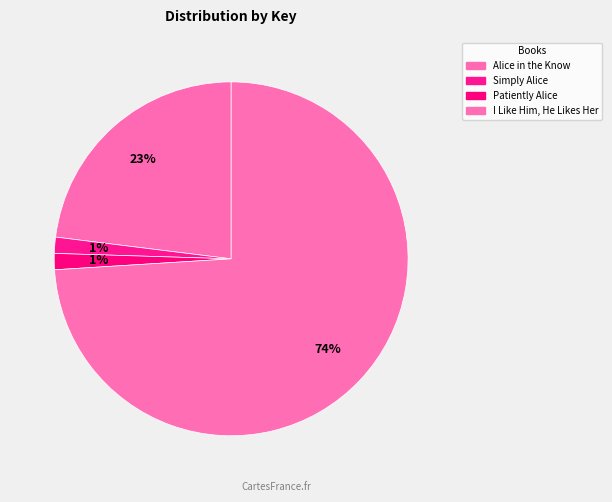

How many slices are in this pie chart?

4